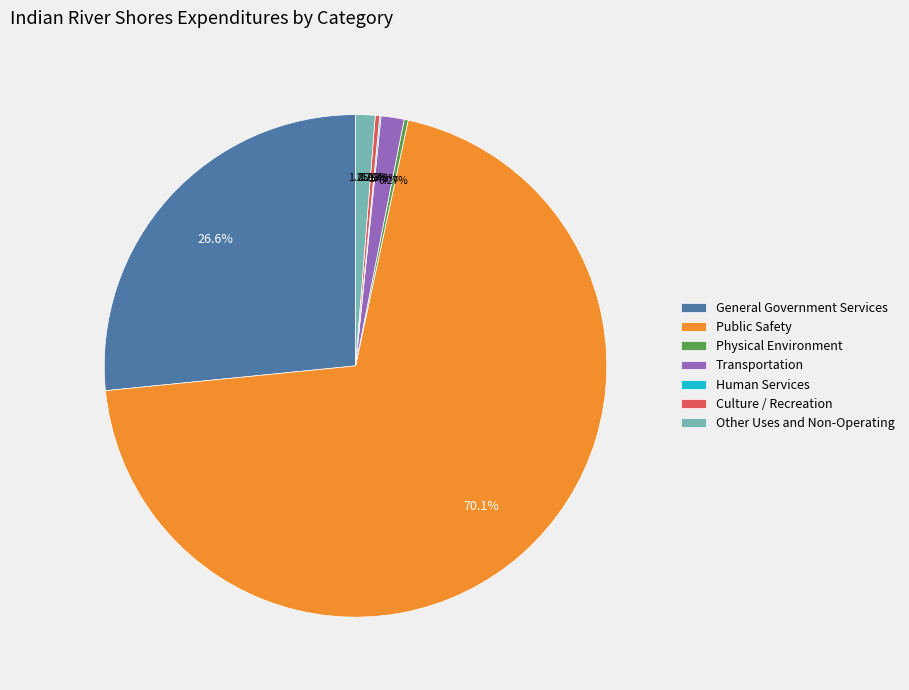

Which has a higher value, Other Uses and Non-Operating or Culture / Recreation?

Other Uses and Non-Operating